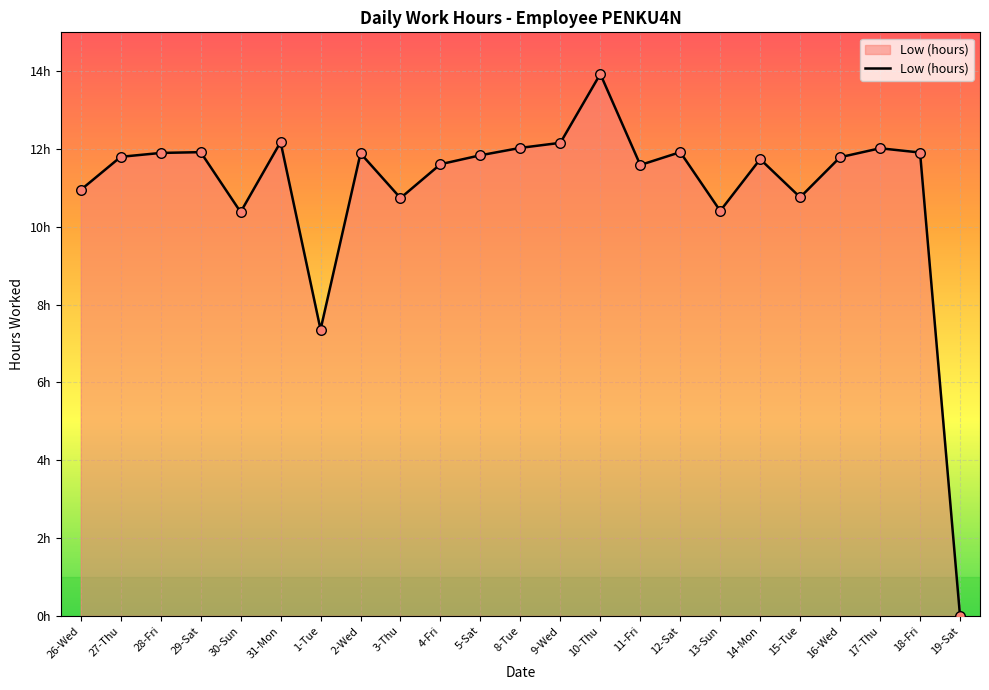

What is the ratio of the value at 30-Sun to the value at 12-Sat?

0.9